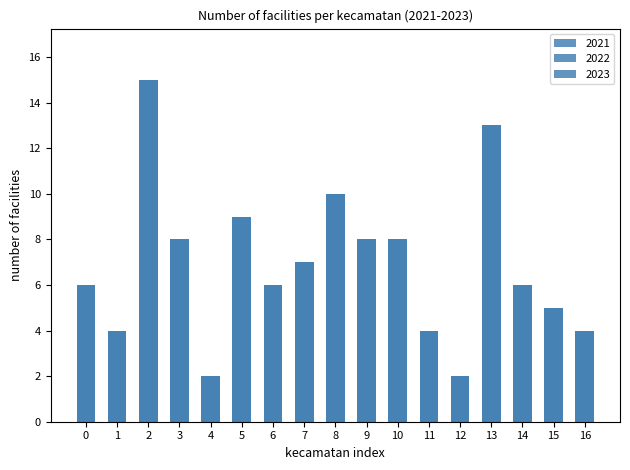

Which series has the widest spread of values?

2021